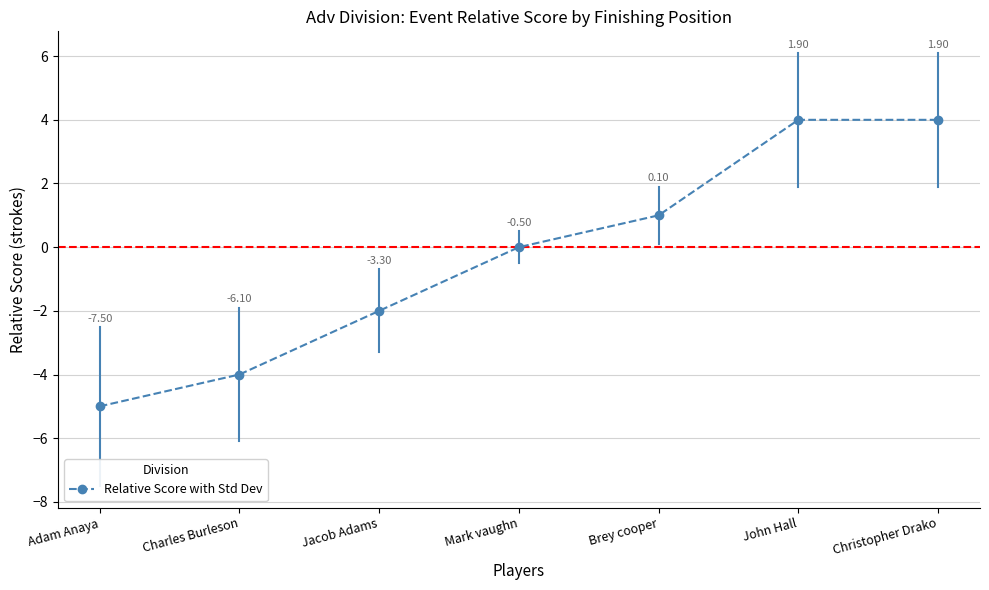

Reading right to left, extract all data points from this chart.

4	4	1	0	-2	-4	-5